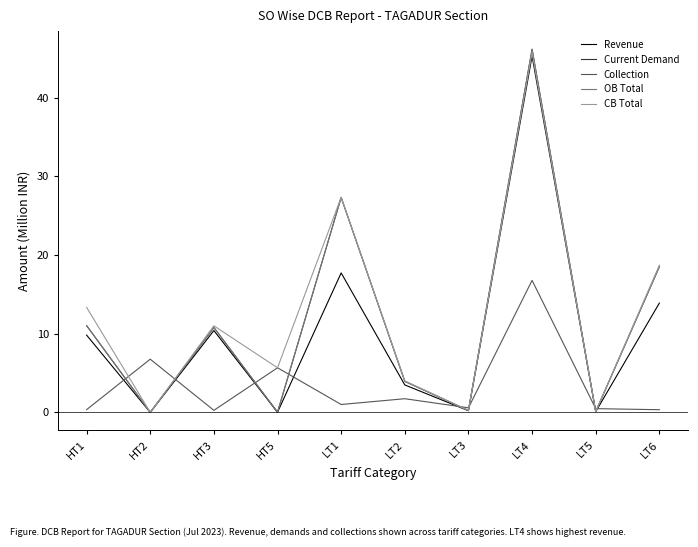

Does the chart display data point markers on the line(s)?

No